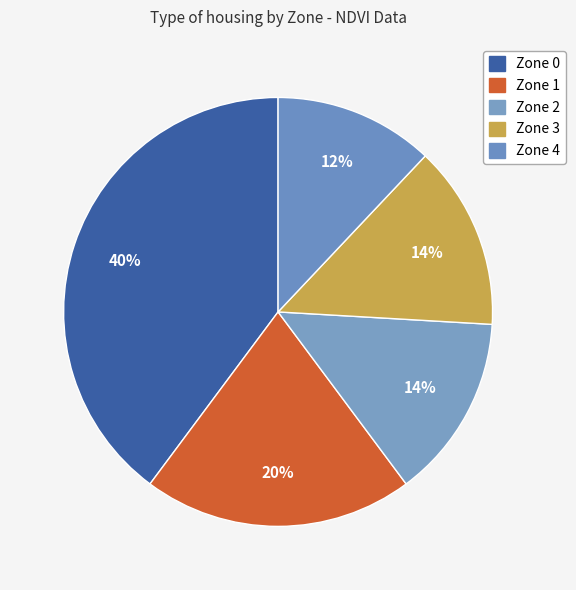

Do Zone 0 and Zone 4 together represent more than half of the pie?

Yes